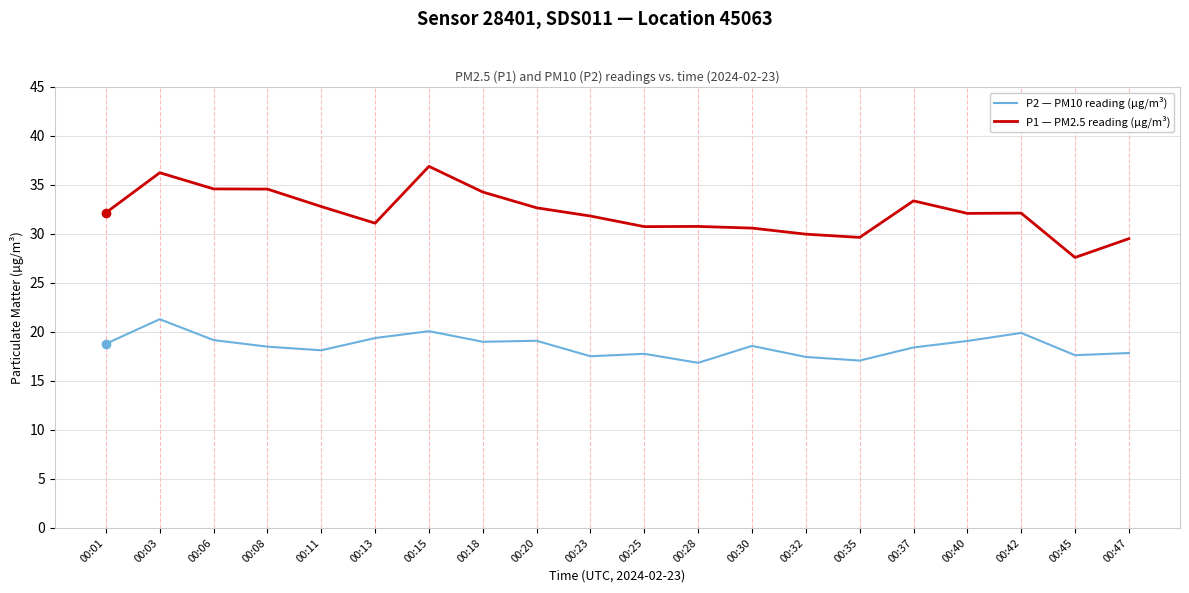

Rank the series by their average value, from lowest to highest.

P2 — PM10 reading (µg/m³), P1 — PM2.5 reading (µg/m³)